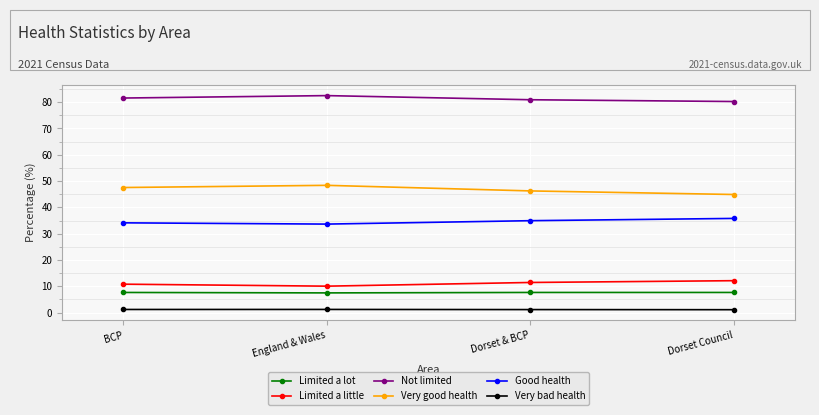

True or false: Limited a little and Very bad health intersect in this chart.

False